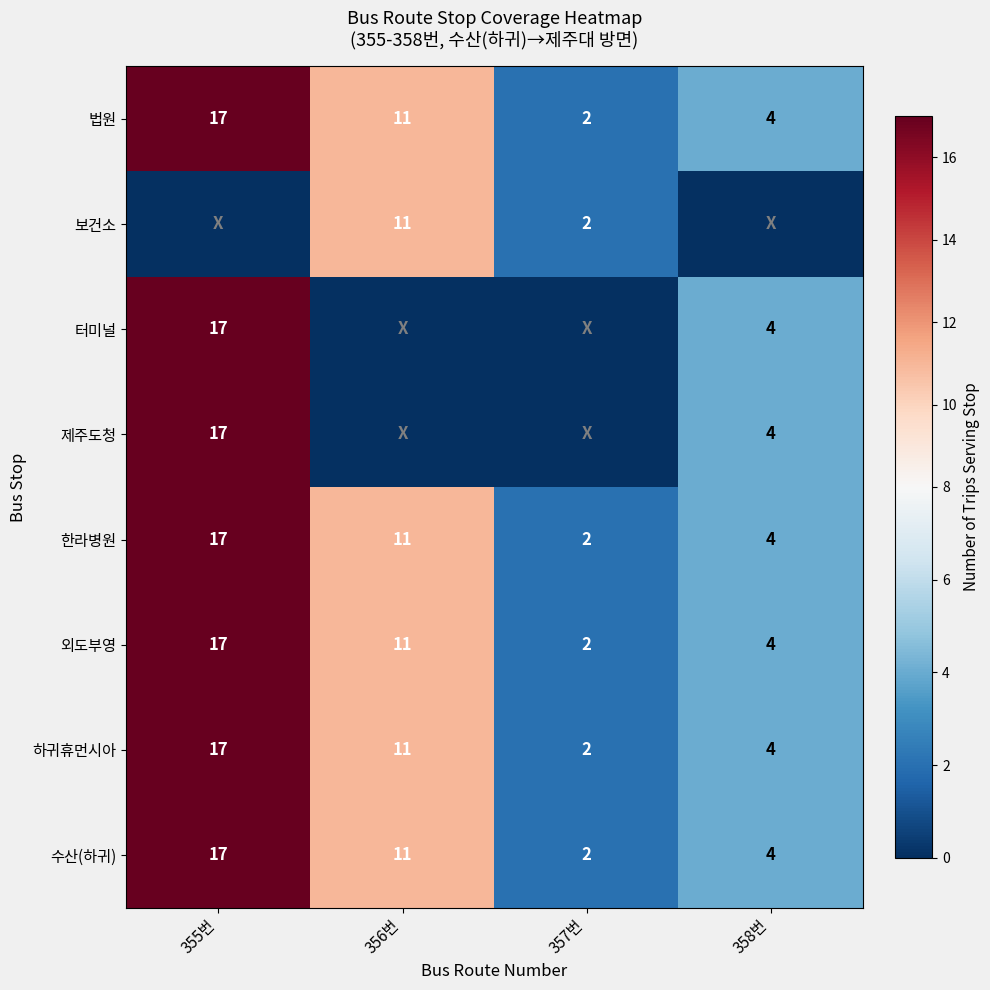

Is the value of 수산(하귀) at 356번 greater than the value of 외도부영 at 357번?

Yes